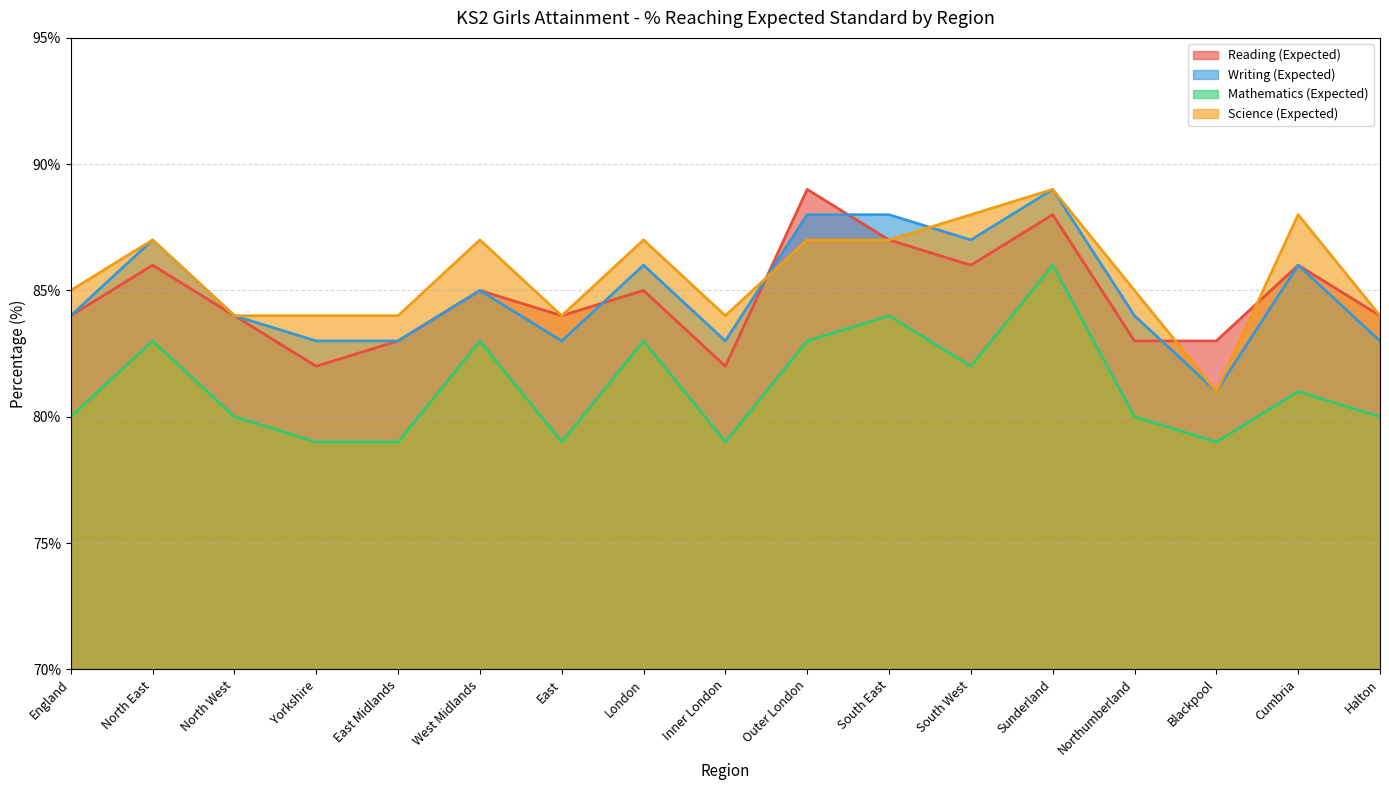

Reading left to right, what are all the values shown in this chart?

Reading (Expected): England=84	North East=86	North West=84	Yorkshire=82	East Midlands=83	West Midlands=85	East=84	London=85	Inner London=82	Outer London=89	South East=87	South West=86	Sunderland=88	Northumberland=83	Blackpool=83	Cumbria=86	Halton=84
Writing (Expected): England=84	North East=87	North West=84	Yorkshire=83	East Midlands=83	West Midlands=85	East=83	London=86	Inner London=83	Outer London=88	South East=88	South West=87	Sunderland=89	Northumberland=84	Blackpool=81	Cumbria=86	Halton=83
Mathematics (Expected): England=80	North East=83	North West=80	Yorkshire=79	East Midlands=79	West Midlands=83	East=79	London=83	Inner London=79	Outer London=83	South East=84	South West=82	Sunderland=86	Northumberland=80	Blackpool=79	Cumbria=81	Halton=80
Science (Expected): England=85	North East=87	North West=84	Yorkshire=84	East Midlands=84	West Midlands=87	East=84	London=87	Inner London=84	Outer London=87	South East=87	South West=88	Sunderland=89	Northumberland=85	Blackpool=81	Cumbria=88	Halton=84